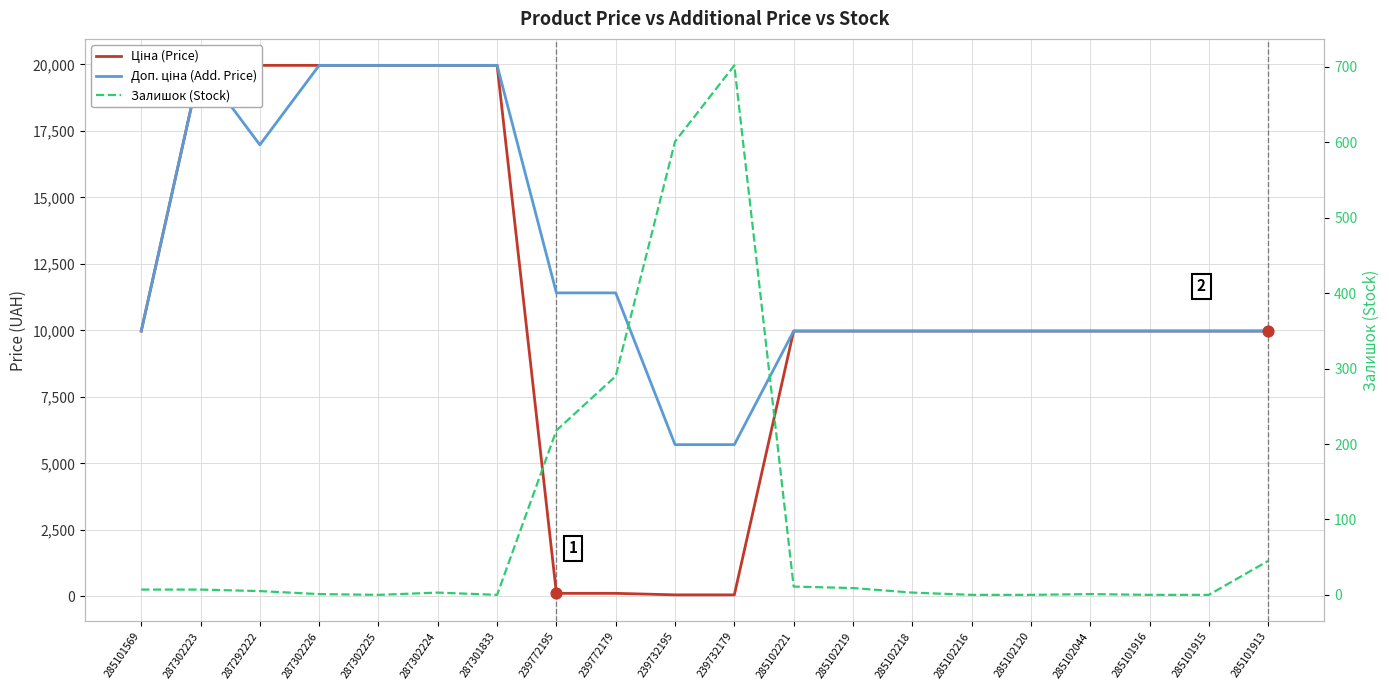

At which category is the sum across all series the highest?

287302223